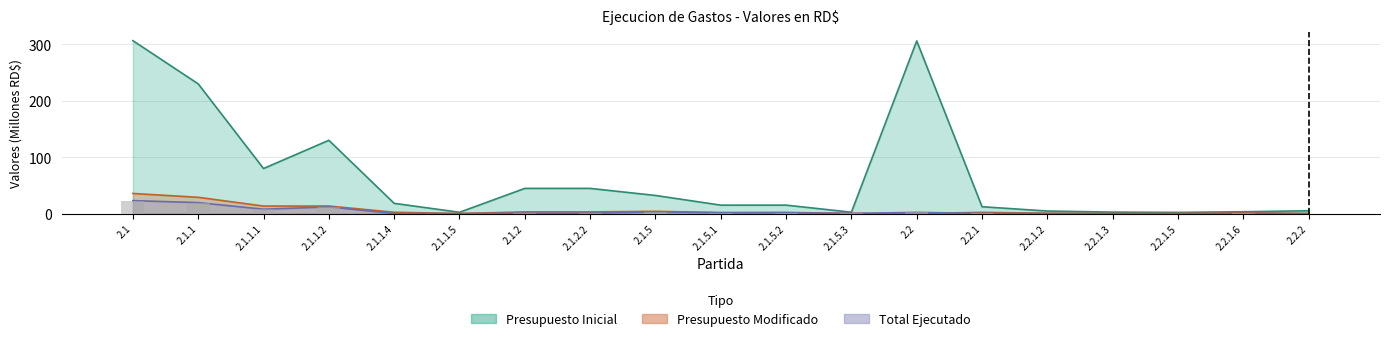

What is the lowest value of the Presupuesto Inicial series?

2.0